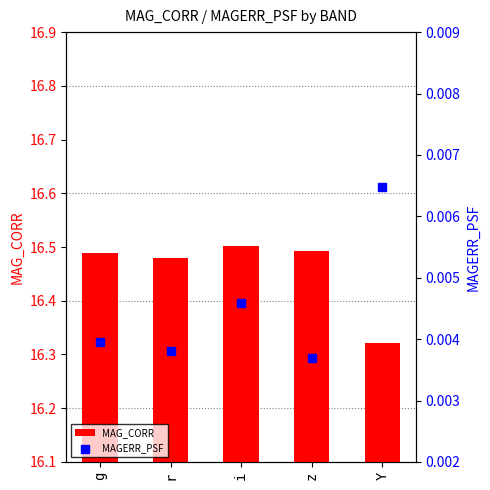

Which series reaches the minimum Y coordinate?

MAGERR_PSF